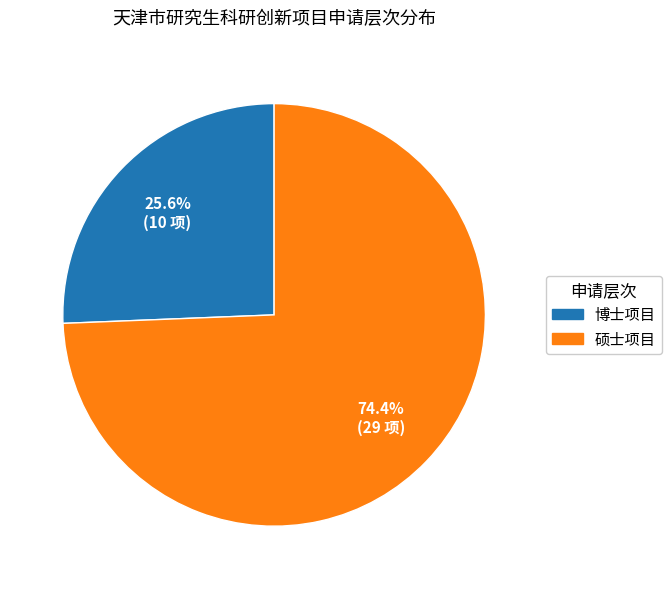

Which category has the biggest portion of the pie?

硕士项目